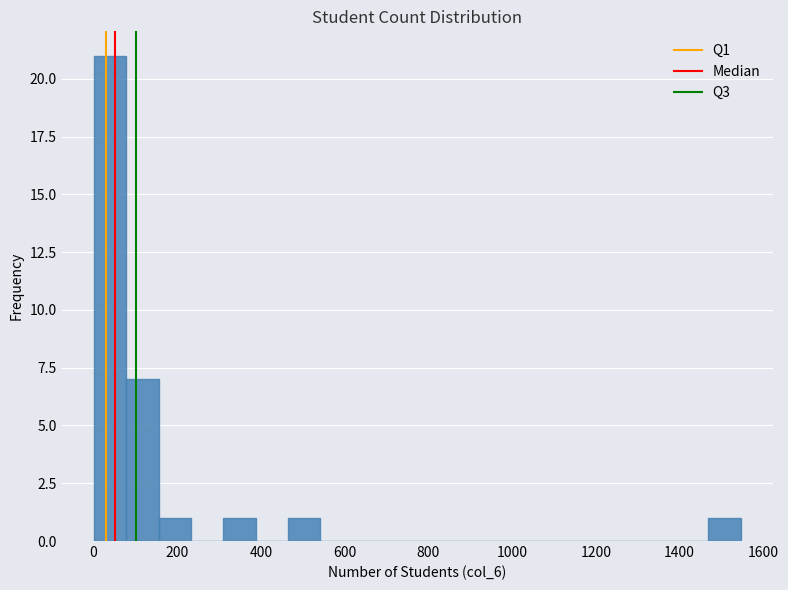

Read against the x-axis, roughly where is the centre of the tallest bar?

40